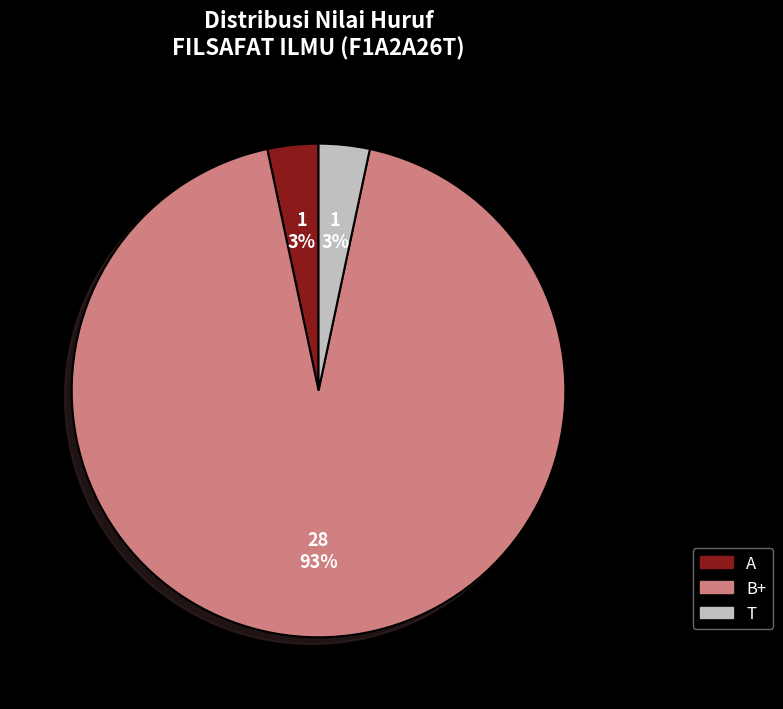

To the nearest percent, what portion does A represent?

3%